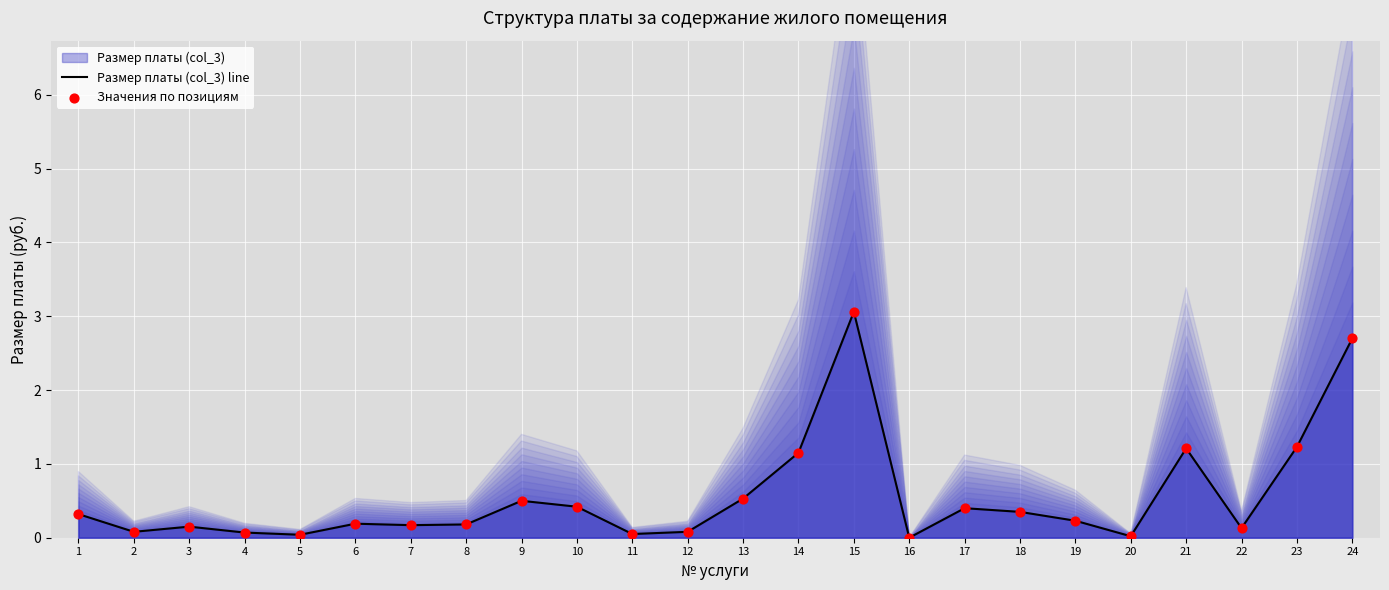

Which series reaches the minimum Y coordinate?

Размер платы (col_3) line